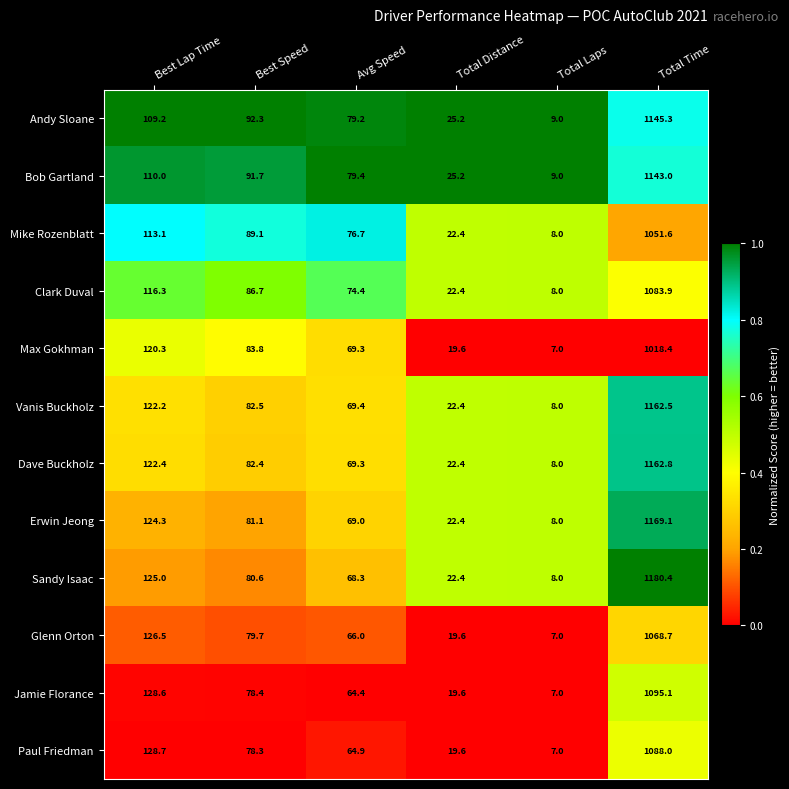

What is the sum of the Jamie Florance values at Best Speed and Best Lap Time?

207.0